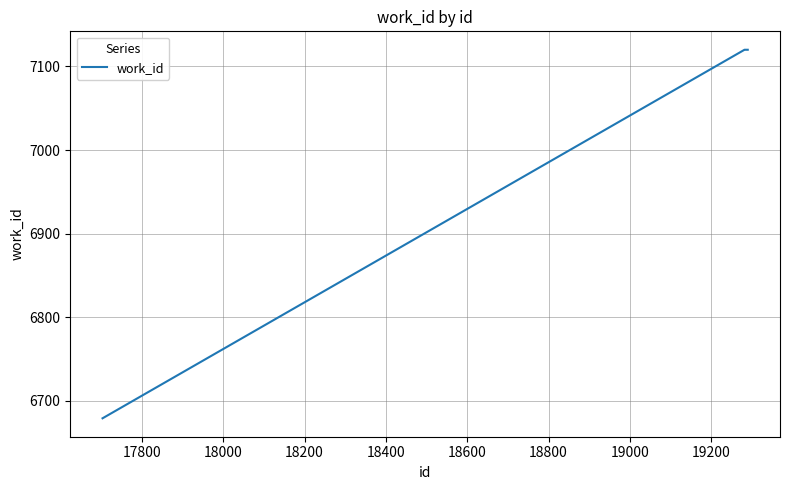

What is the minimum value shown in the chart?

6679